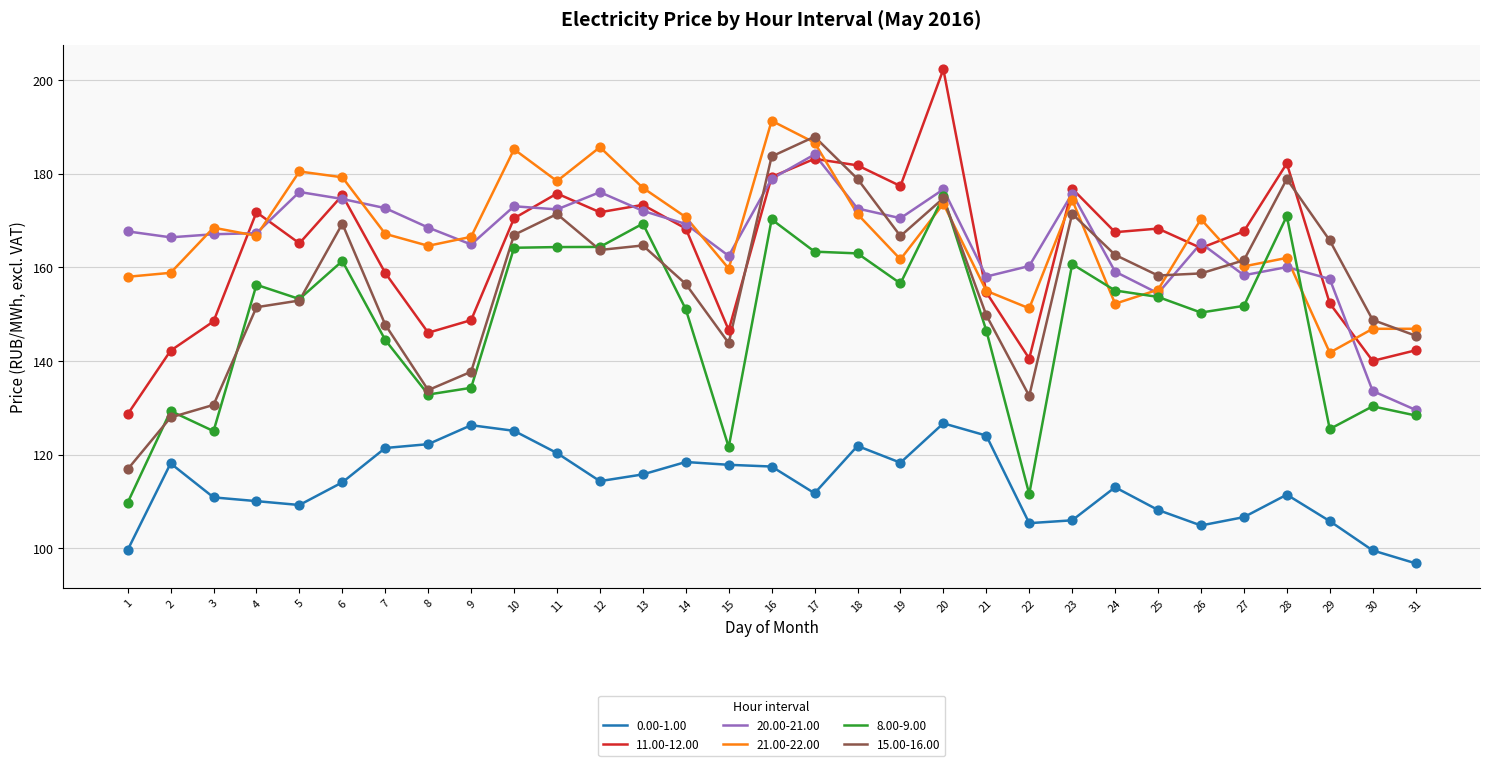

What is the spread (max minus min) of values at 11?

58.1